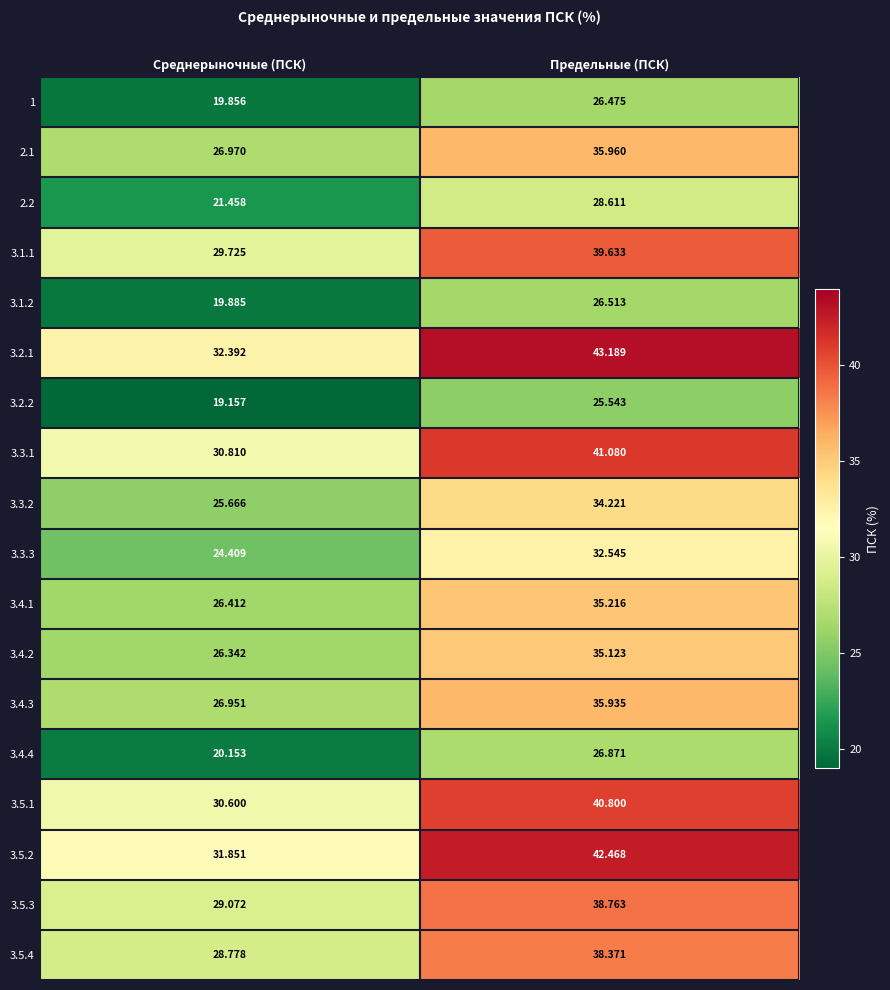

How many data points does each series have?

2